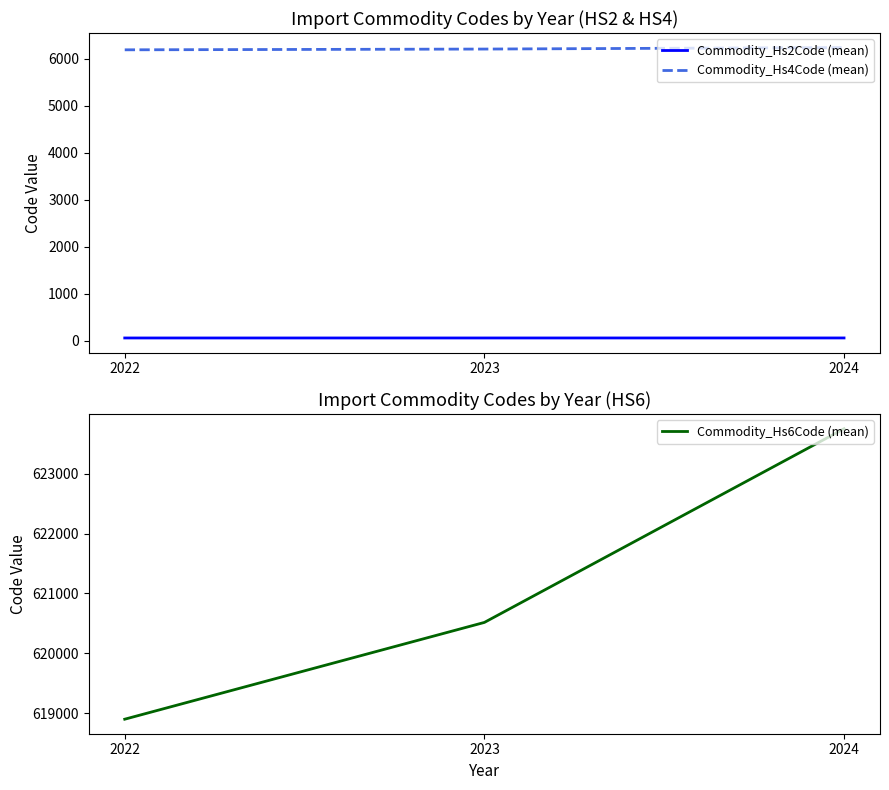

Count the number of data series in this chart.

3